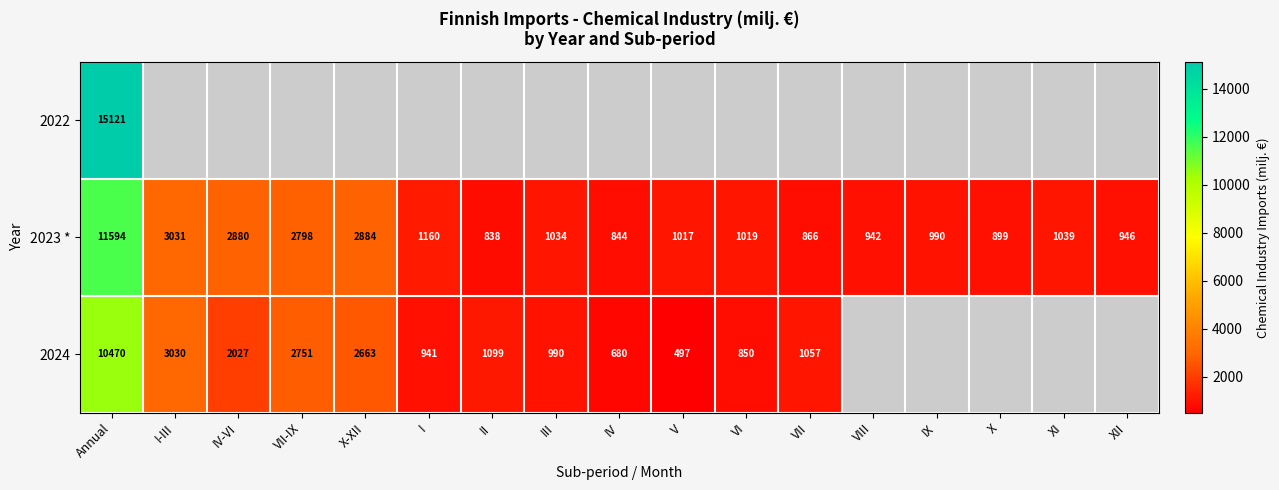

Is the value of 2024 at V greater than the value of 2023 * at XI?

No